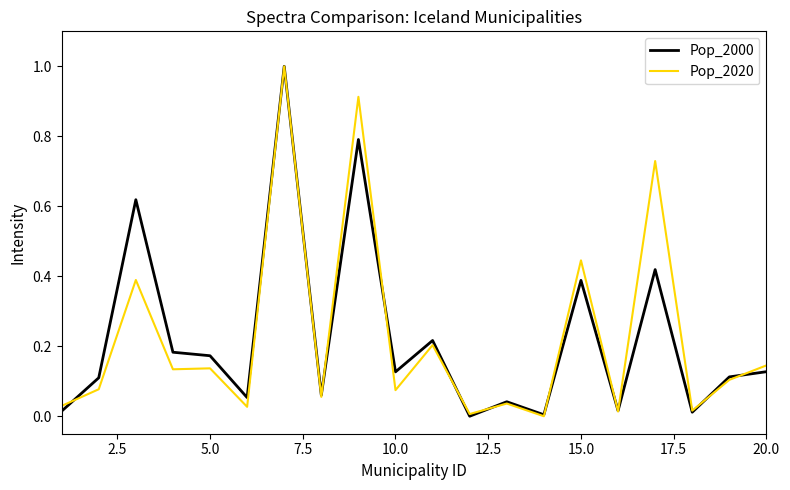

True or false: Pop_2000 has more than 2 points higher than both neighbors.

True